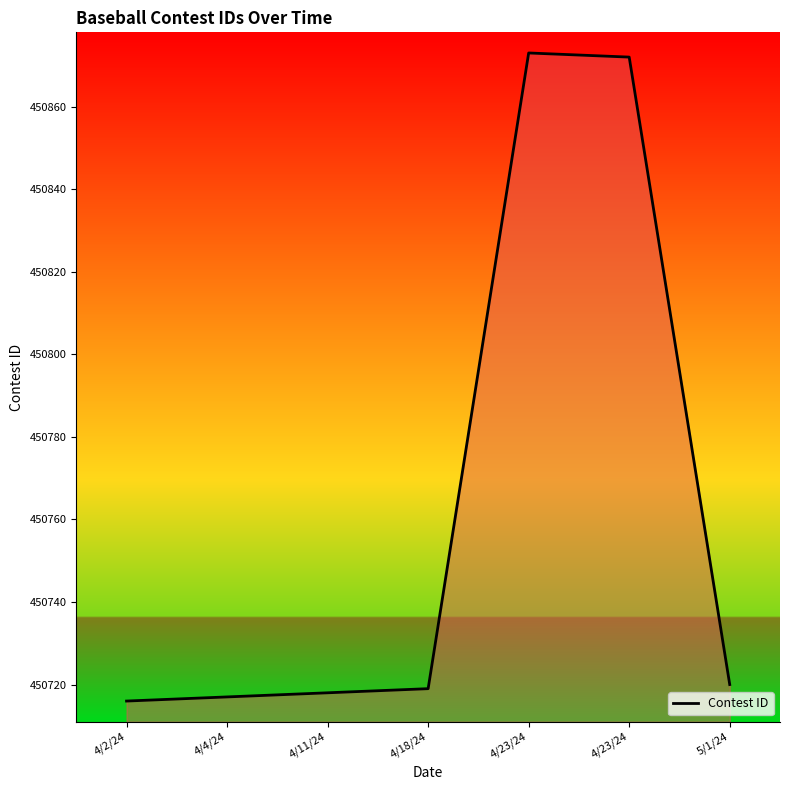

Count the number of categories in the chart.

7